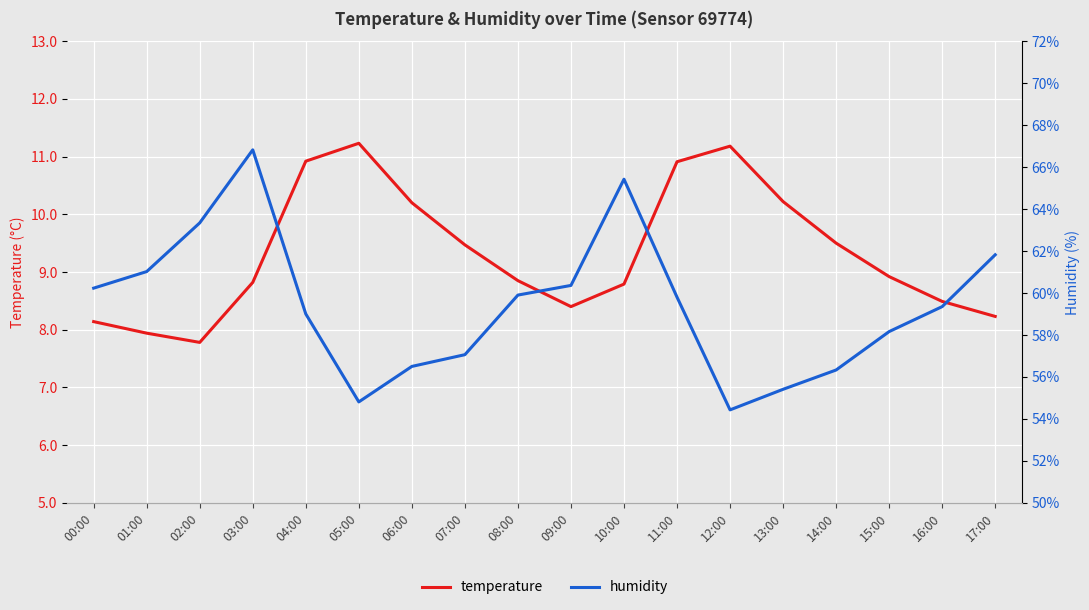

True or false: humidity and temperature cross at least once.

False